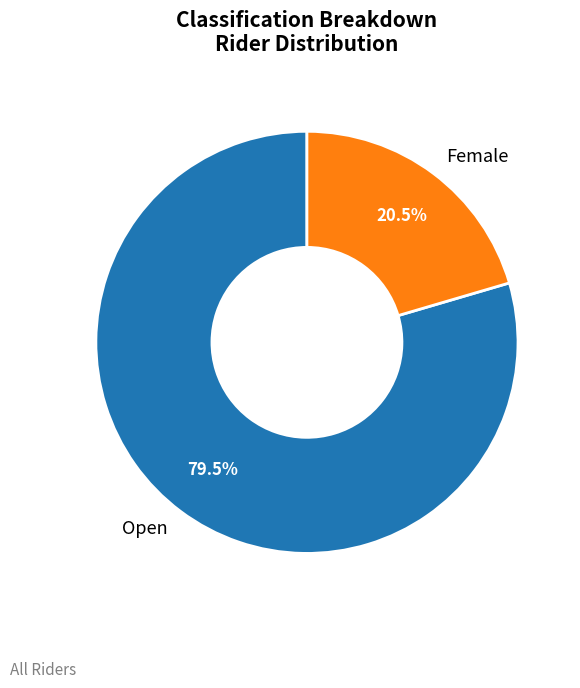

What is the ratio of the value at Open to the value at Female?

3.9